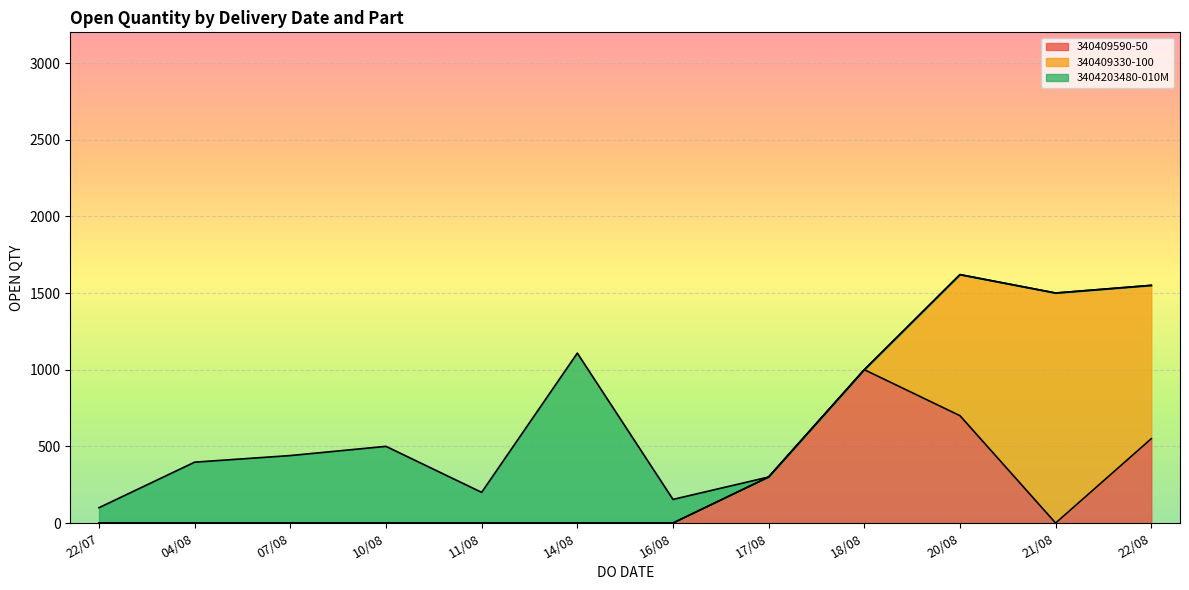

How many intersections are there between 3404203480-010M and 340409590-50?

2